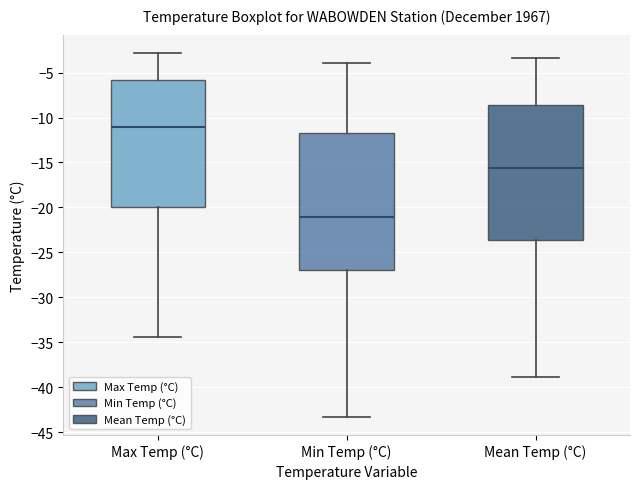

Reading left to right, transcribe this box plot: for each box, give where its median line is, the range the box spans, and where its two whiskers end, as read against the y-axis. The values are not printed on the chart, so give them approximately, as read against the axis.

Max Temp (°C): median -11.0, box -20.0 to -6.0, whiskers -34.5 to -3.0
Min Temp (°C): median -21.0, box -27.0 to -11.5, whiskers -43.5 to -4.0
Mean Temp (°C): median -15.5, box -23.5 to -8.5, whiskers -39.0 to -3.5